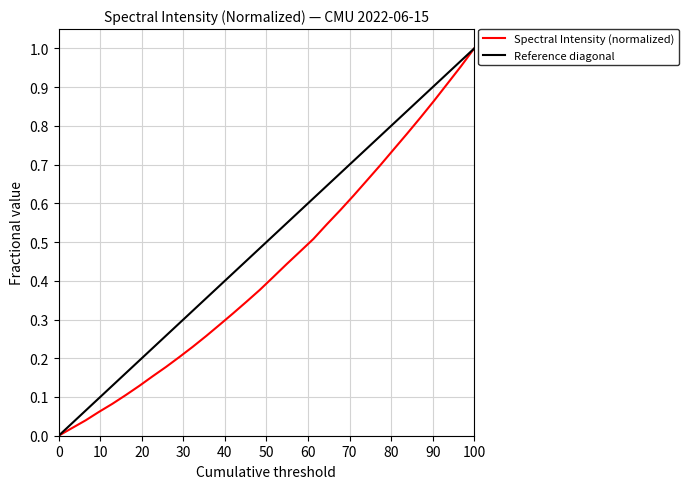

What is the sum of all values?

13.8